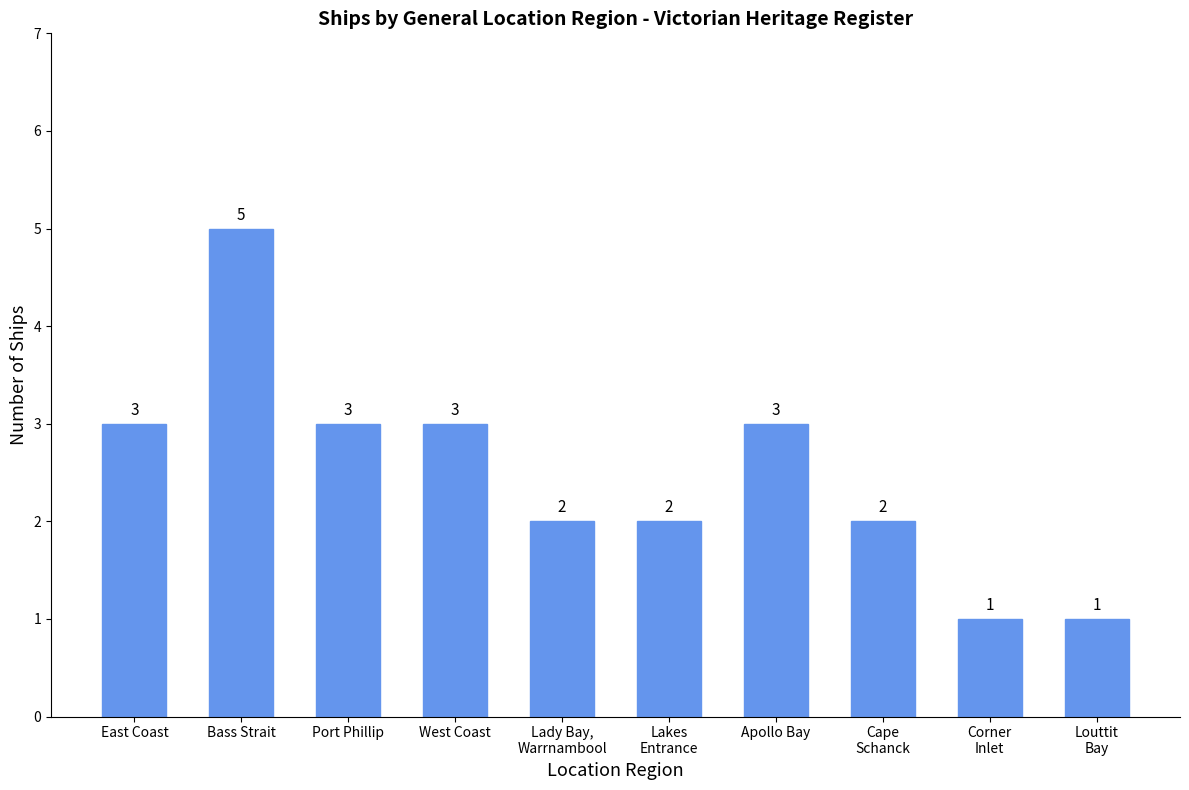

True or false: the data shows 2 at Lakes
Entrance.

True